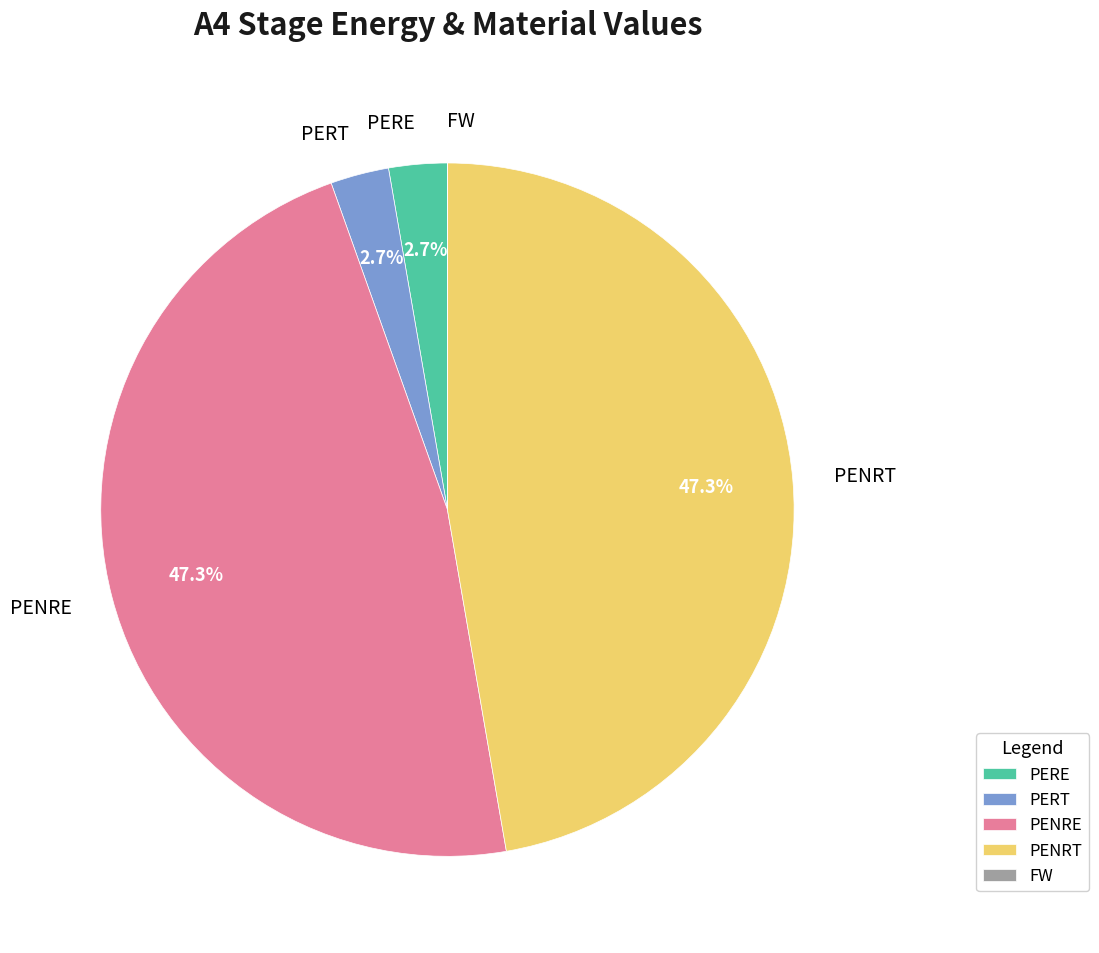

To the nearest percent, what is the average slice percentage?

20%